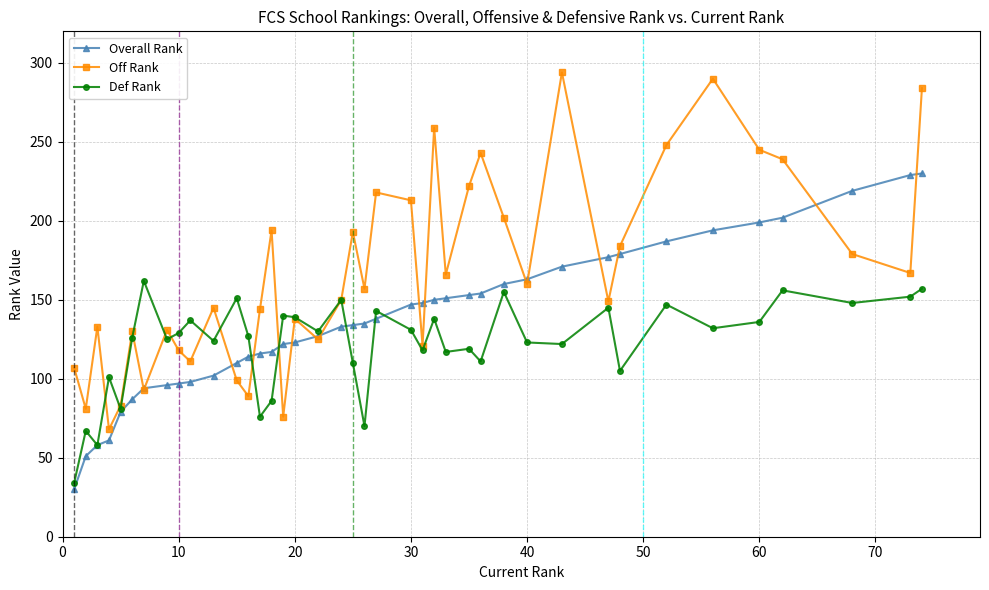

The value of Def Rank at 20 is 249. True or false?

False